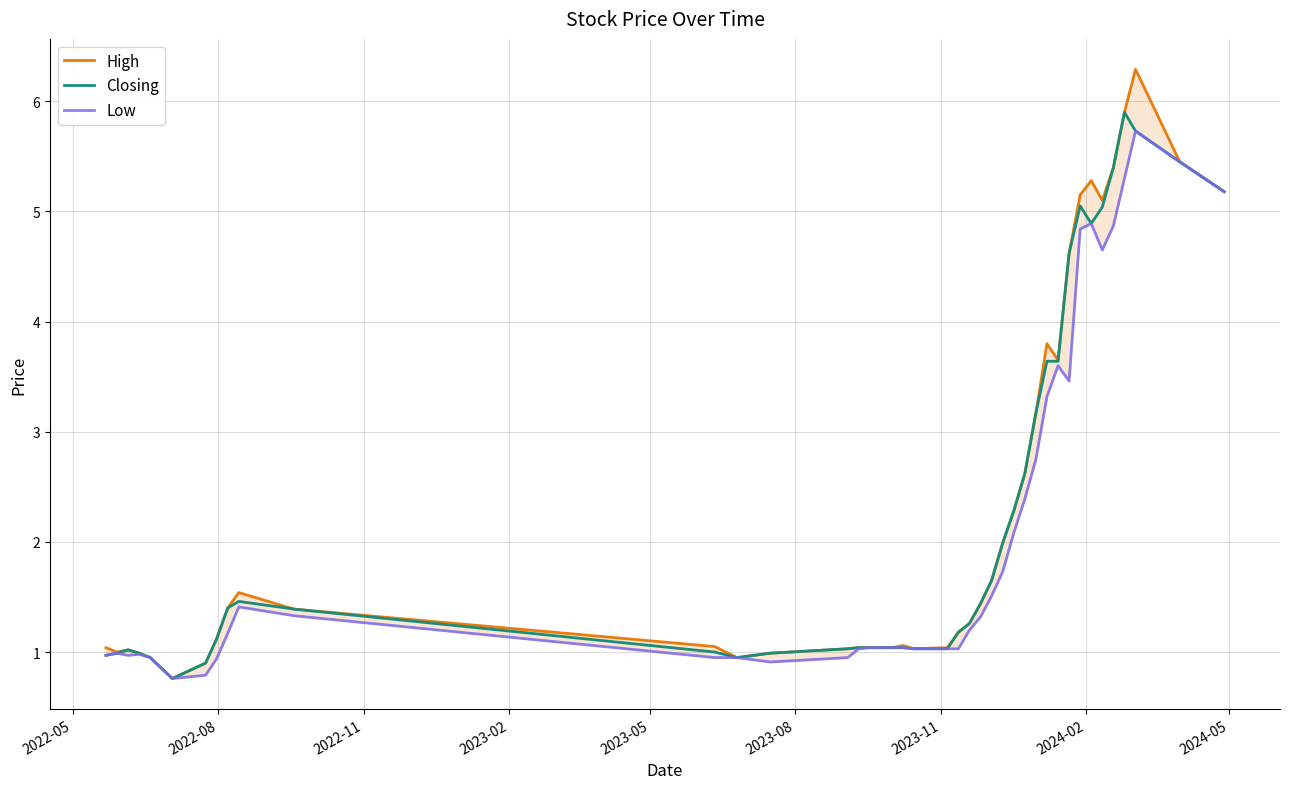

In High, how many points are higher than both neighbors (excluding endpoints)?

6